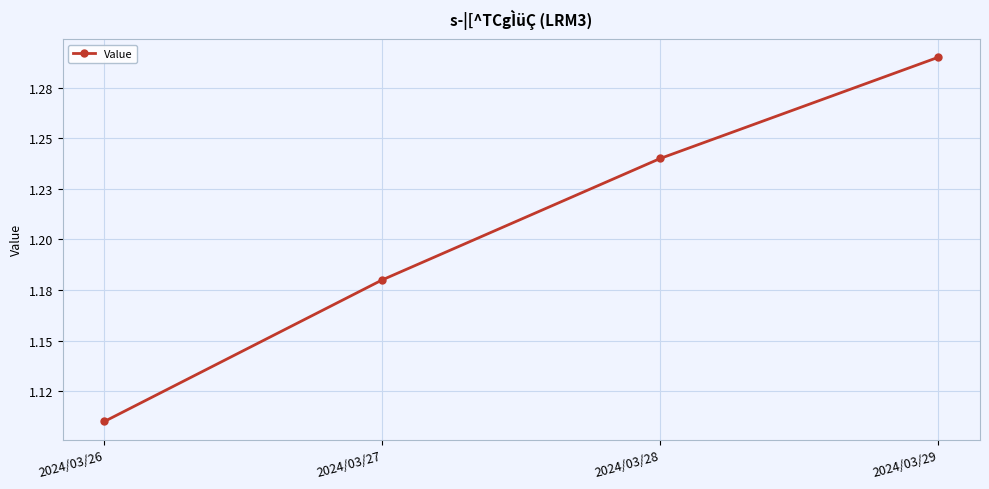

What is the value of the 2nd point from the left?

1.2